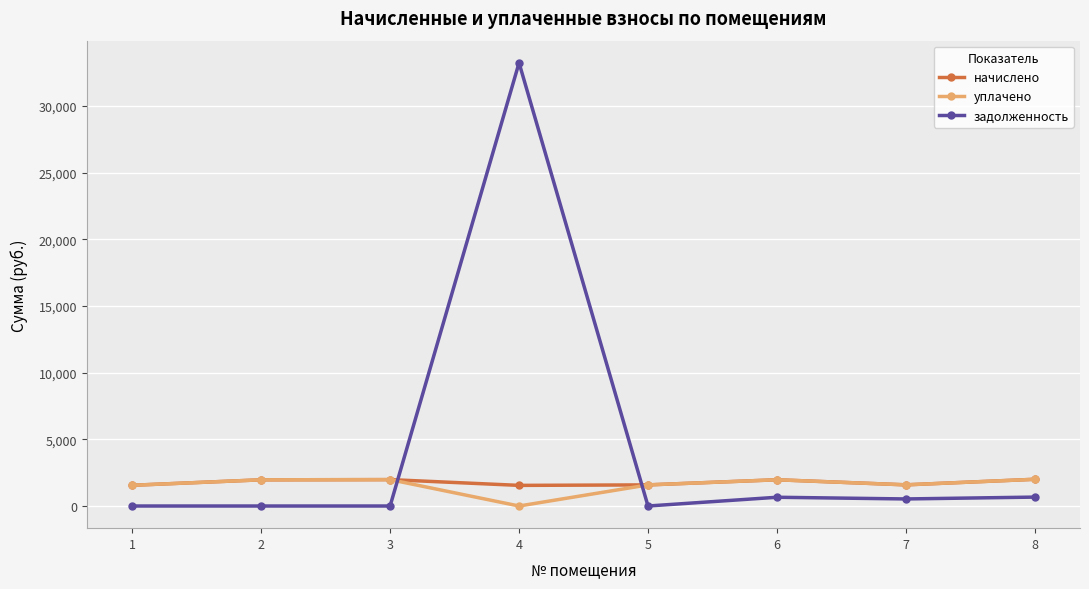

What is the sum of the уплачено values at 2 and 5?

3548.7